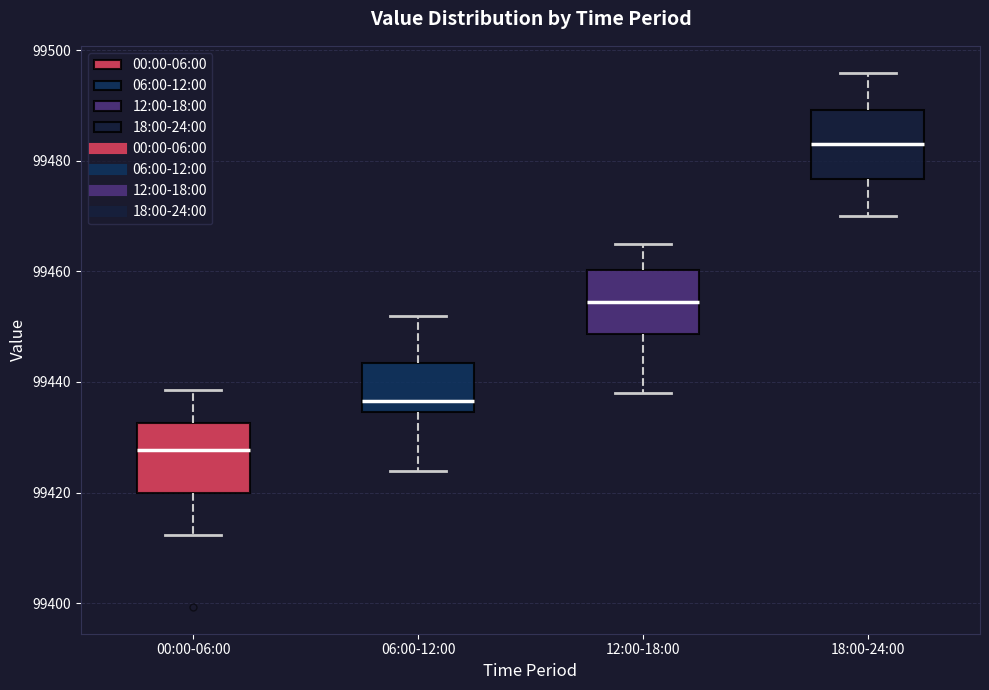

Where is the upper edge of the box for 06:00-12:00 on the y-axis? The values are not printed on the chart, so give them approximately, as read against the axis.

99444